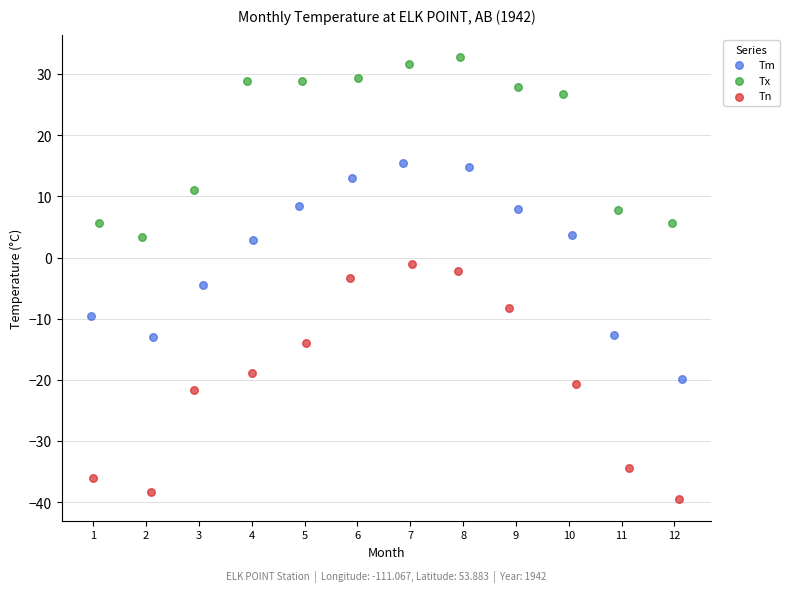

Which series contains the highest Y value?

Tx